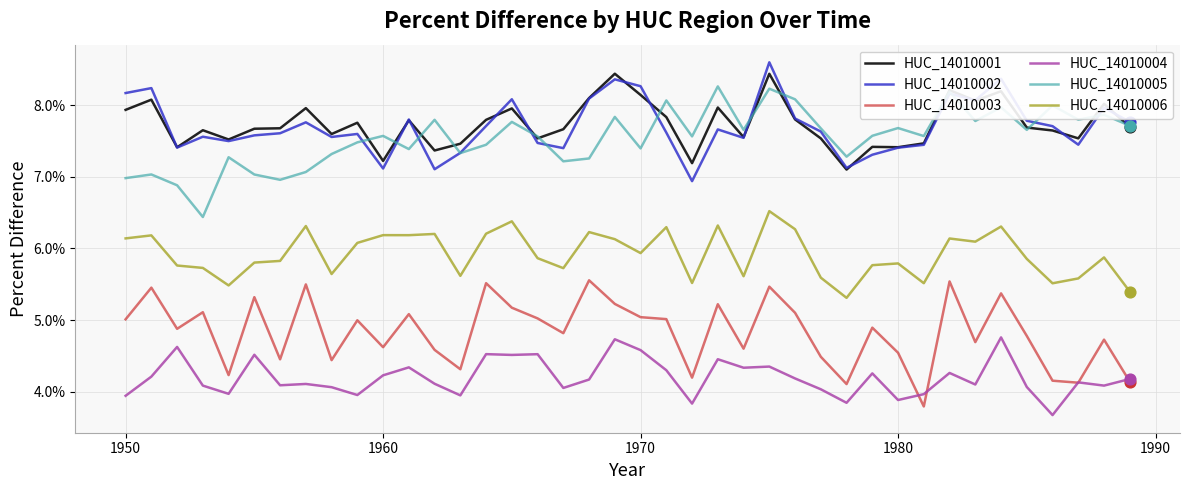

True or false: HUC_14010001 and HUC_14010004 intersect in this chart.

False